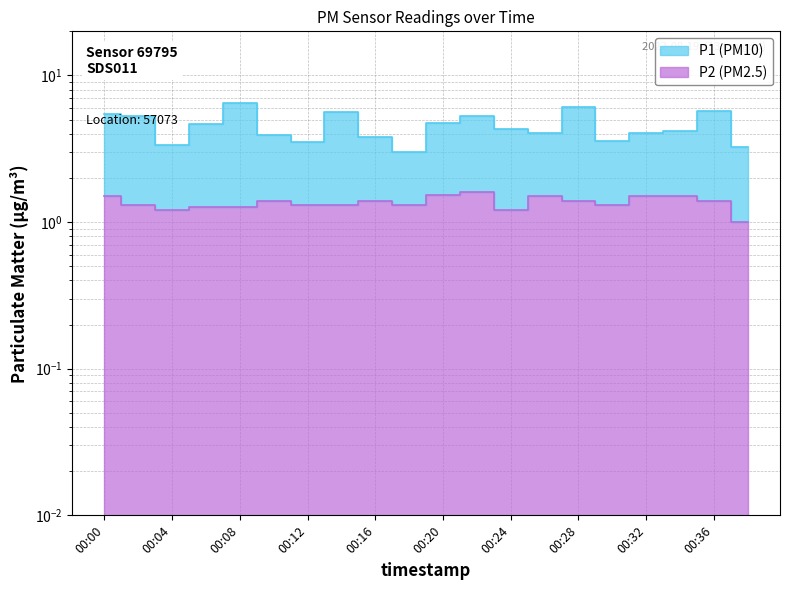

True or false: P1 and P2 intersect in this chart.

False